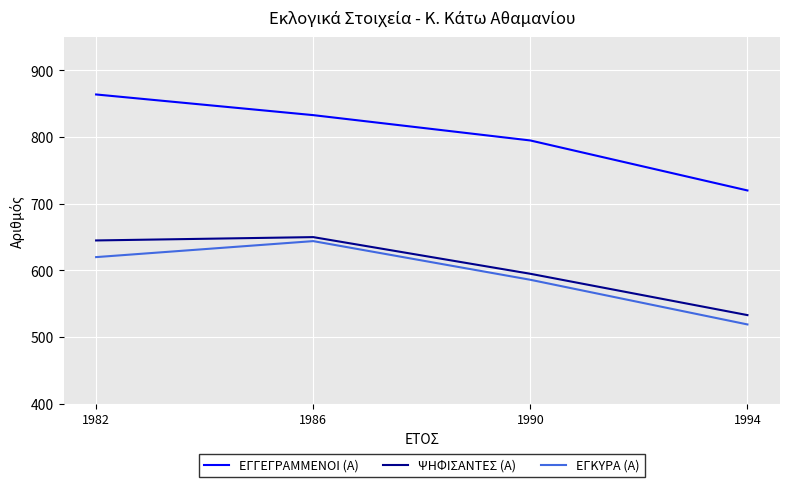

Reading left to right, transcribe all the data shown in this chart.

ΕΓΓΕΓΡΑΜΜΕΝΟΙ (Α): 1982=864	1986=833	1990=795	1994=720
ΨΗΦΙΣΑΝΤΕΣ (Α): 1982=645	1986=650	1990=595	1994=533
ΕΓΚΥΡΑ (Α): 1982=620	1986=644	1990=586	1994=519